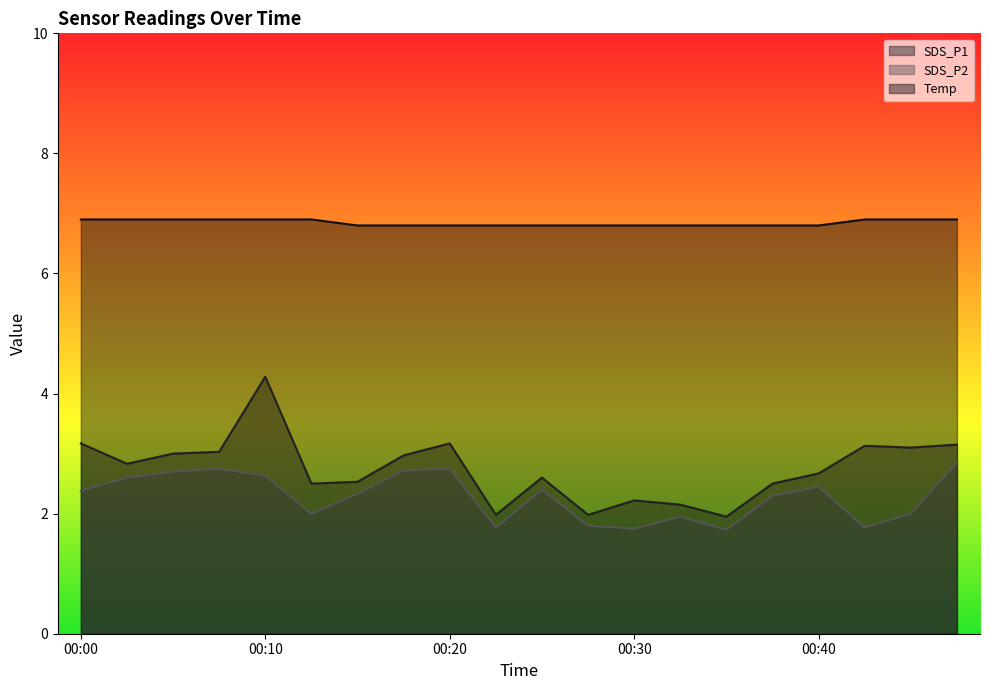

How many lines are shown in the chart?

3